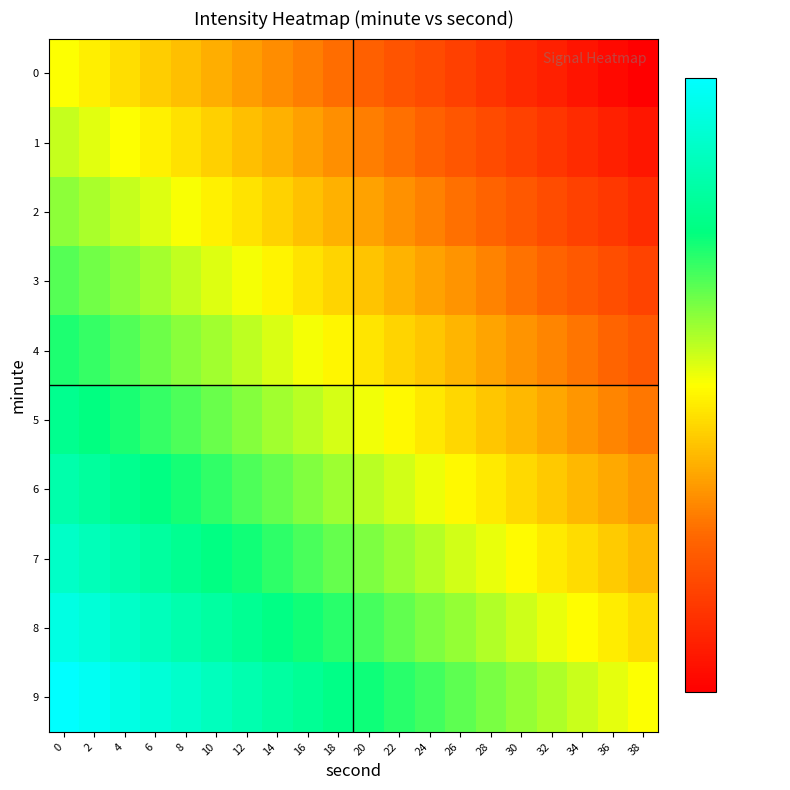

Between 22 and 24, which is larger?

22